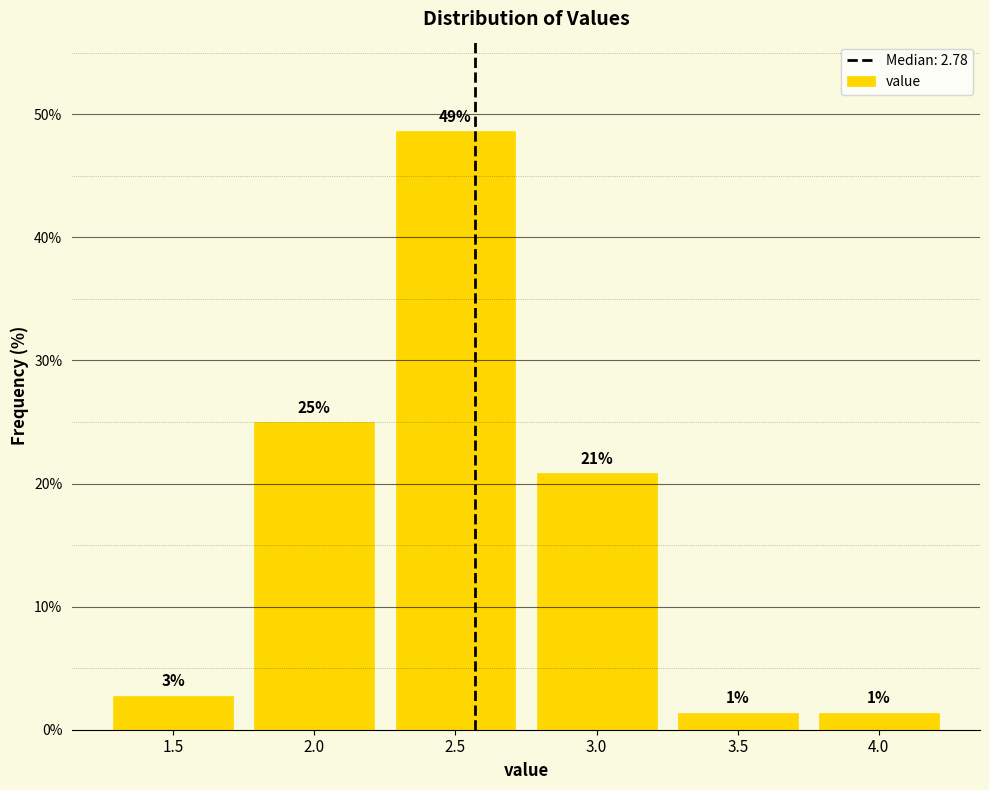

Are the bars horizontal?

No